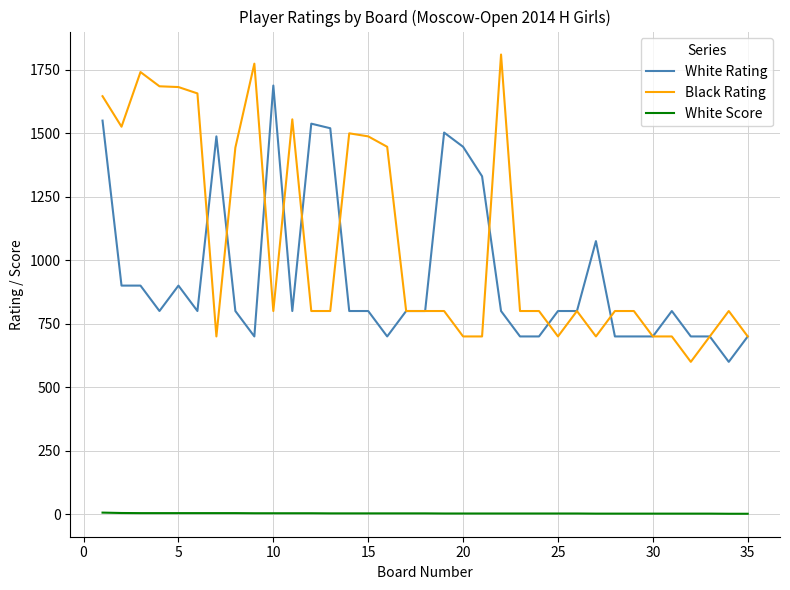

True or false: White Score and White Rating cross at least once.

False